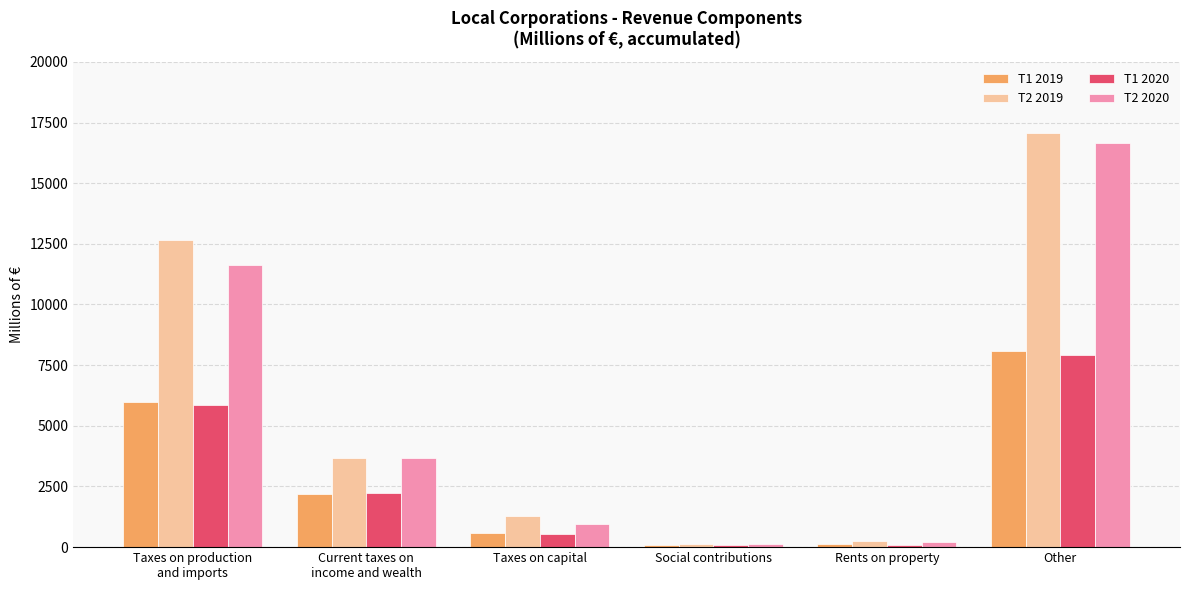

How many data points does each series have?

6